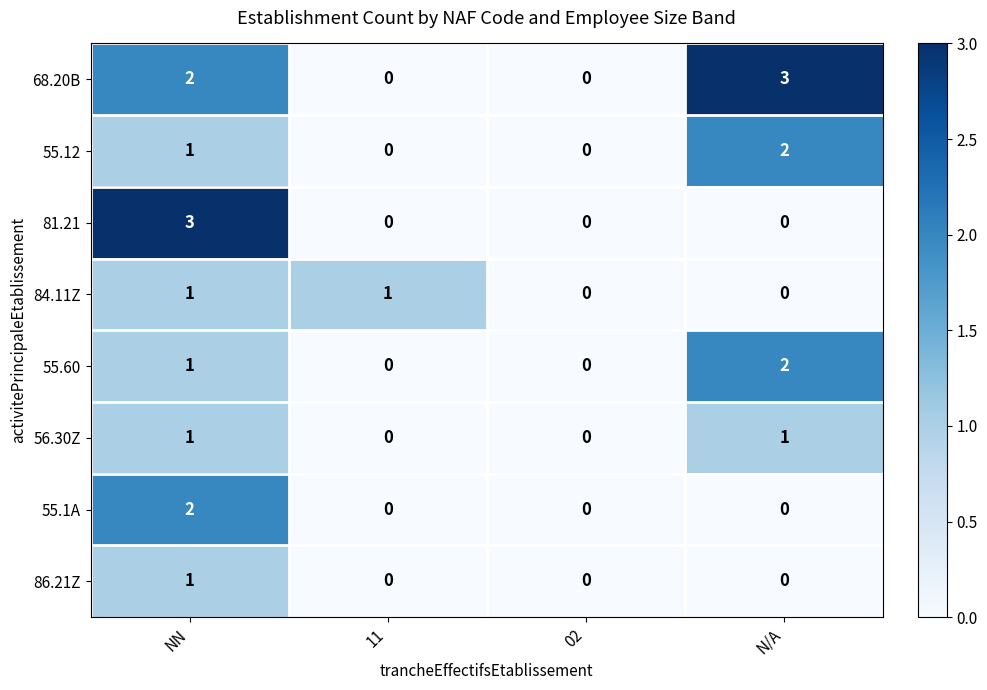

What is the maximum value shown in the chart?

3